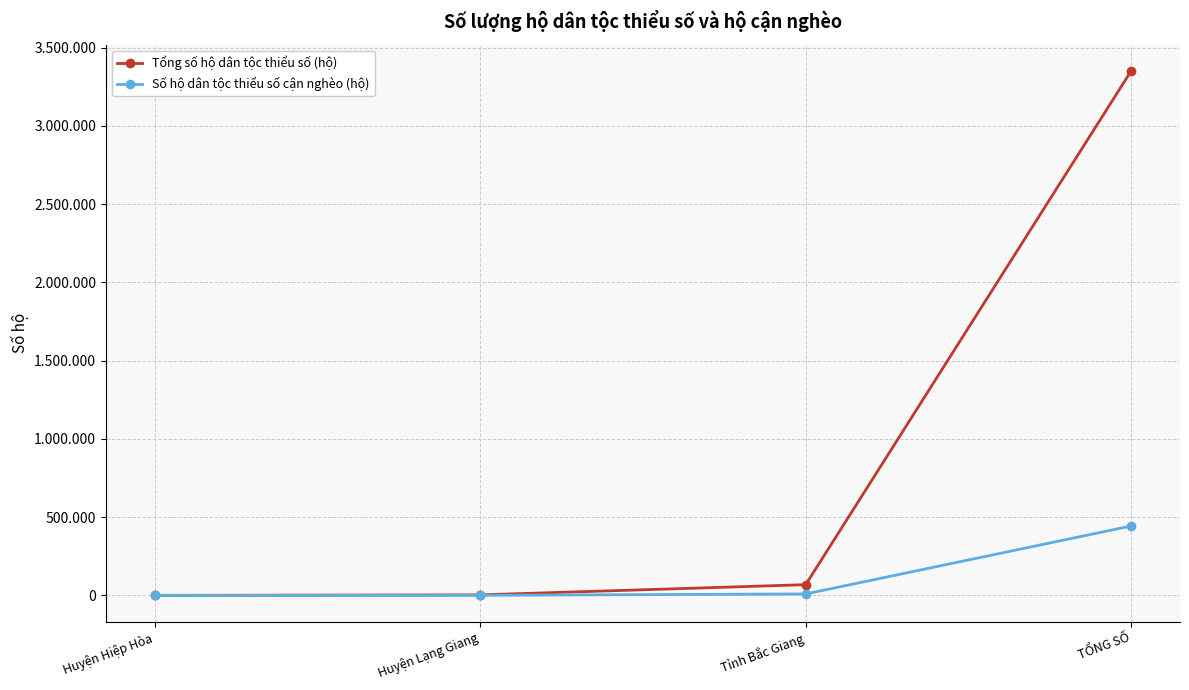

True or false: Số hộ dân tộc thiểu số cận nghèo (hộ) and Tổng số hộ dân tộc thiểu số (hộ) cross at least once.

False